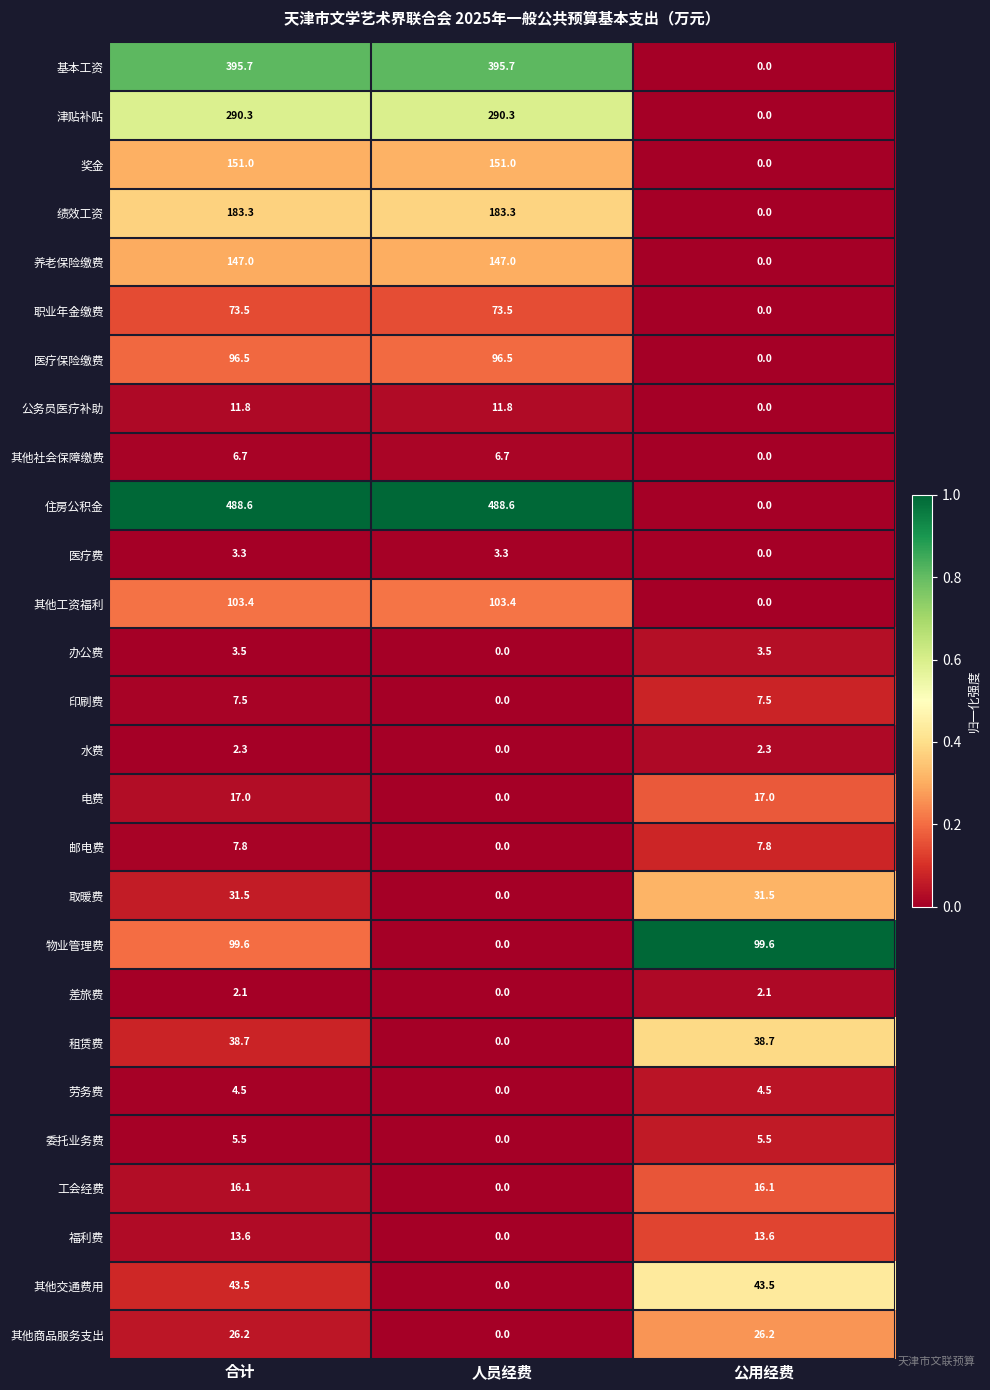

What is the average value of the 水费 series?

1.5